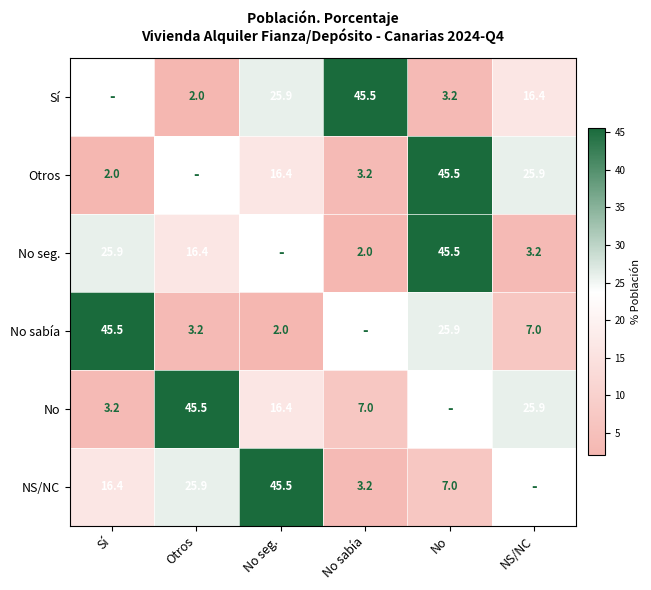

How many positive values does the NS/NC series have?

5